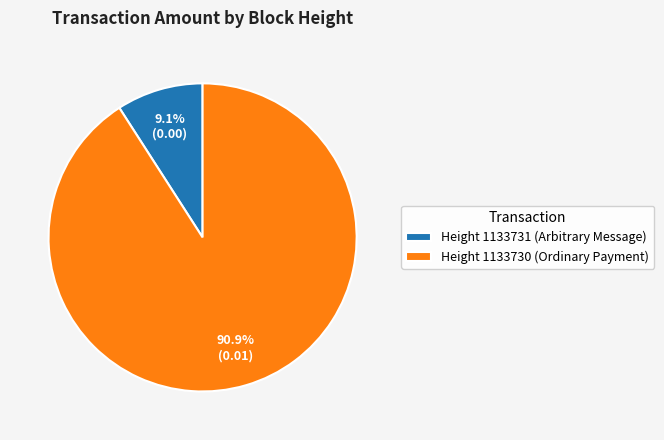

Is there a majority slice in this chart?

Yes